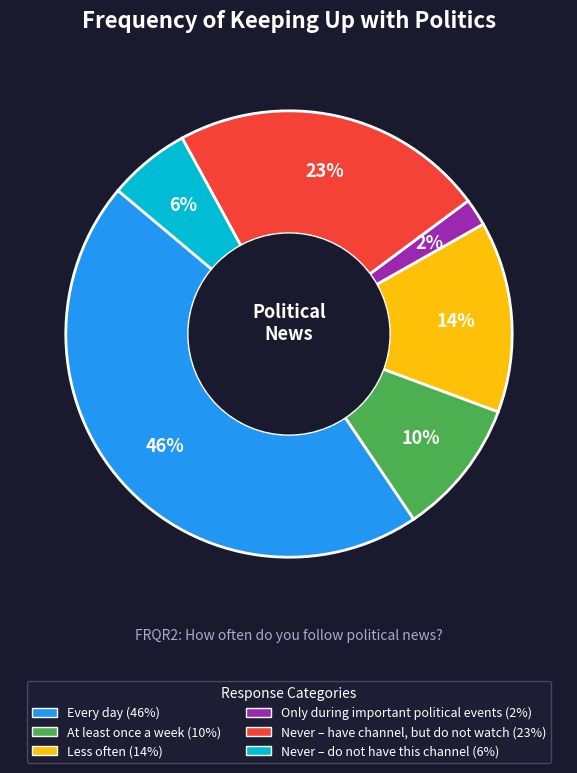

Which has a higher value, Only during important political events or Never – do not have this channel?

Never – do not have this channel